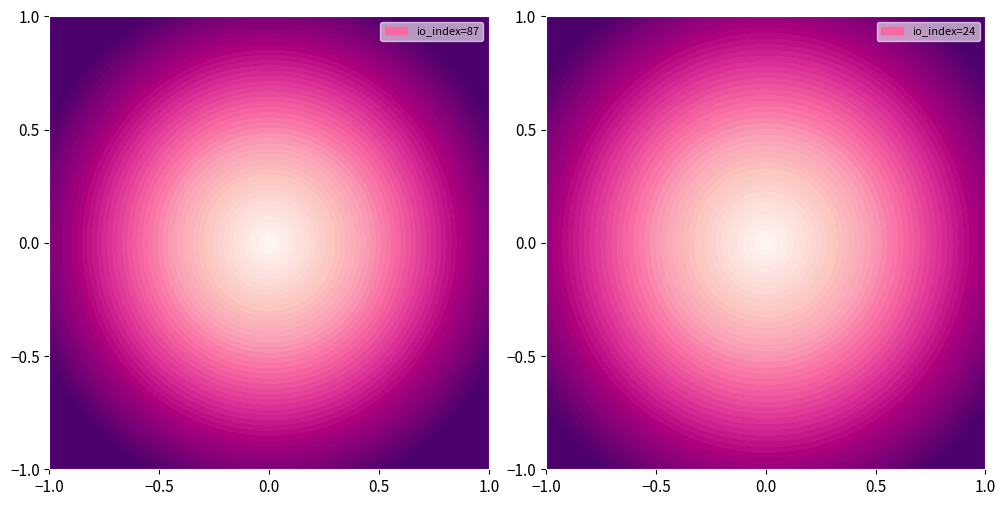

What is the spread (max minus min) of values at direction?

2